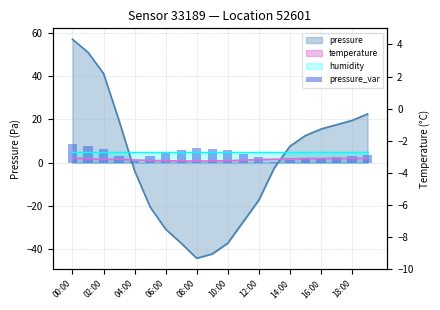

At which label is the value closest to 4?

11